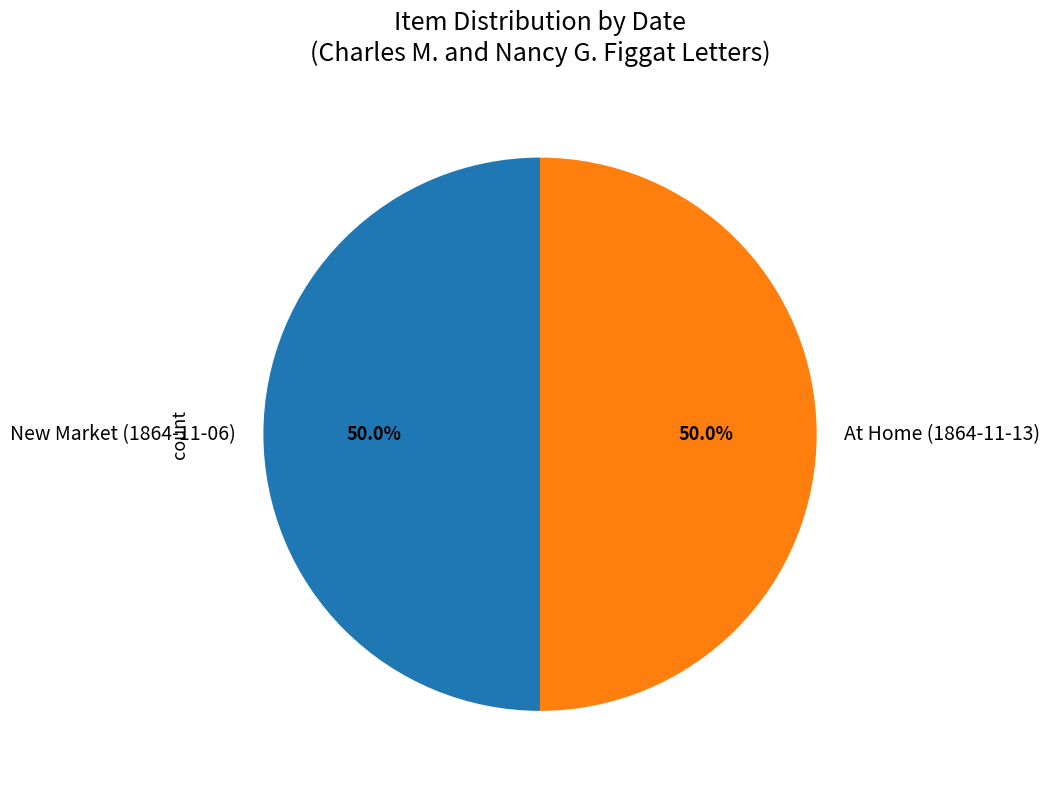

How many slices are in this pie chart?

2